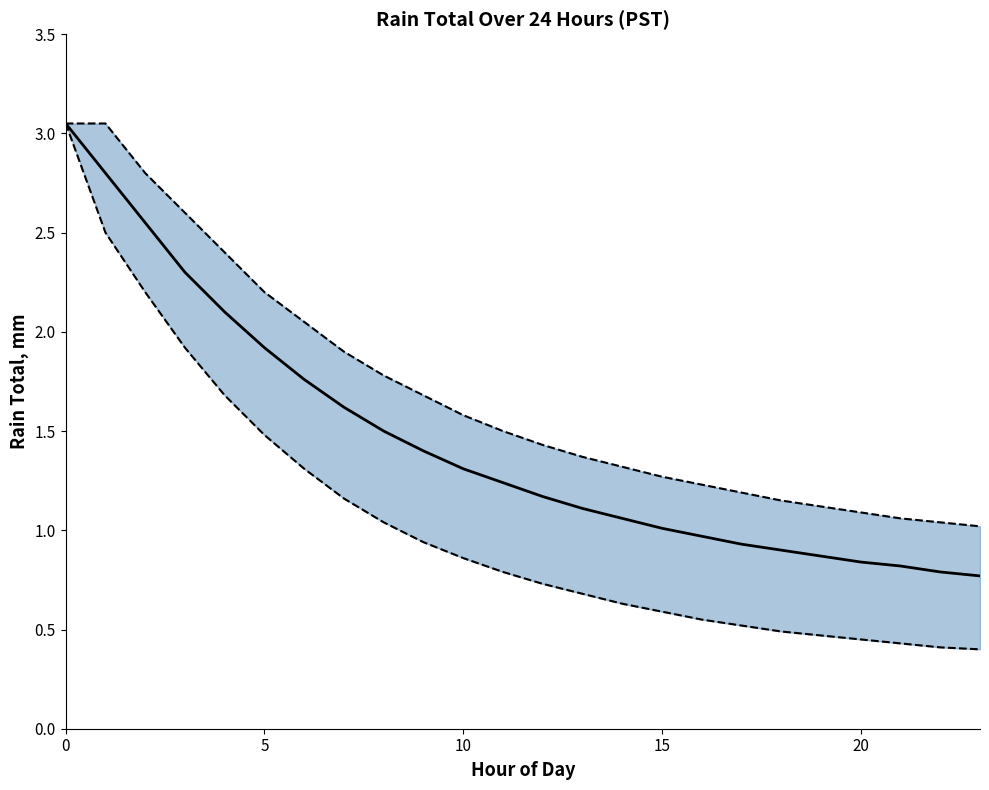

How many data points does each series have?

24